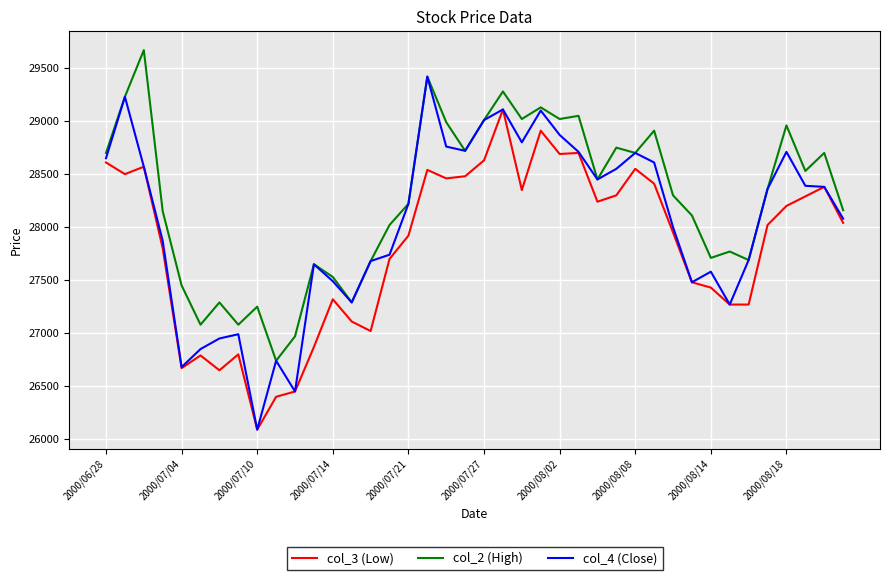

Which series has the largest range (max minus min)?

col_4 (Close)